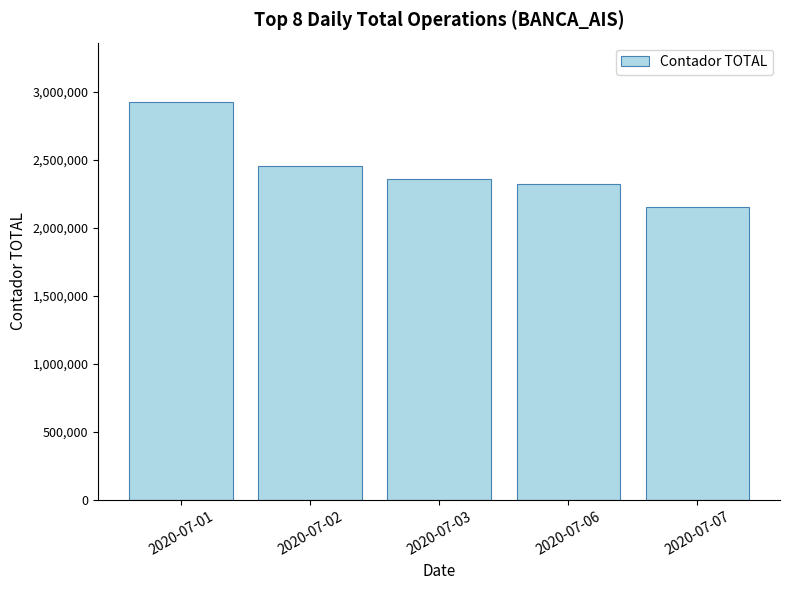

Reading right to left, transcribe all the data shown in this chart.

2020-07-07=2150224	2020-07-06=2319205	2020-07-03=2360126	2020-07-02=2452779	2020-07-01=2921954